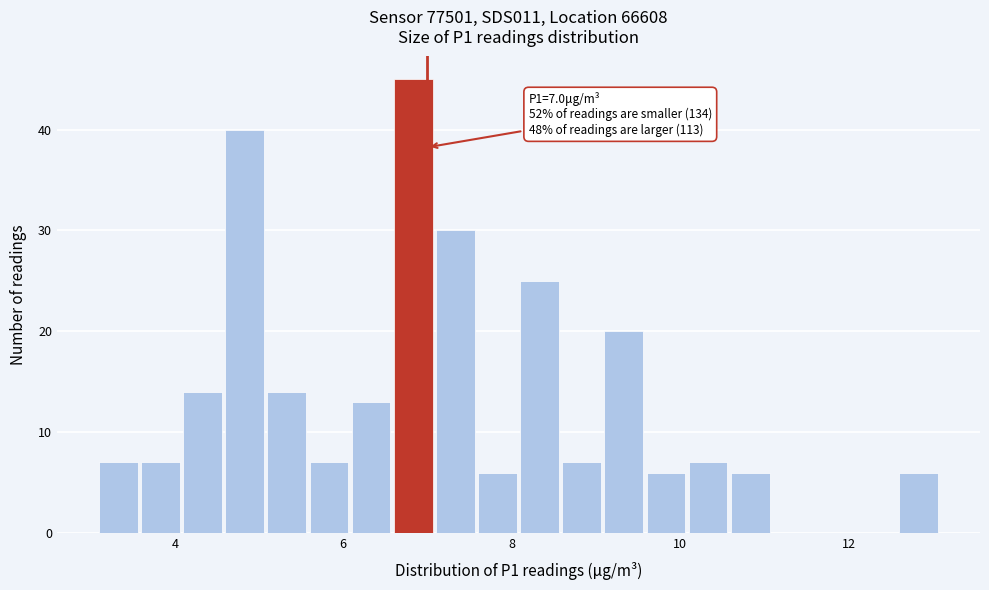

Around what value on the x-axis is the tallest bar? Give the approximate position of its centre, as read against the axis.

6.8